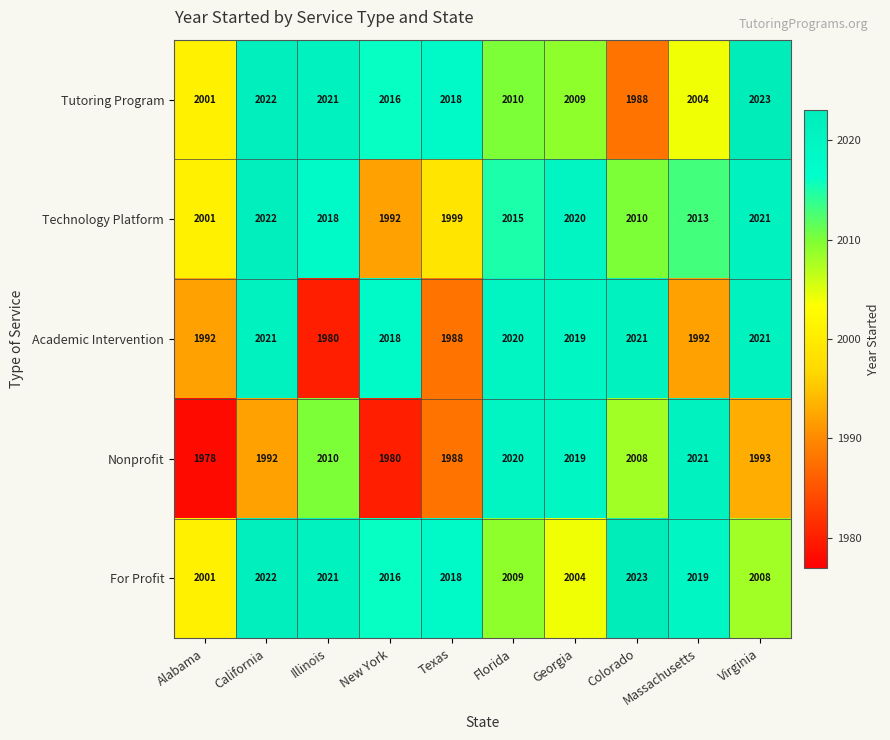

Is it true that Academic Intervention equals 2629 at Virginia?

False